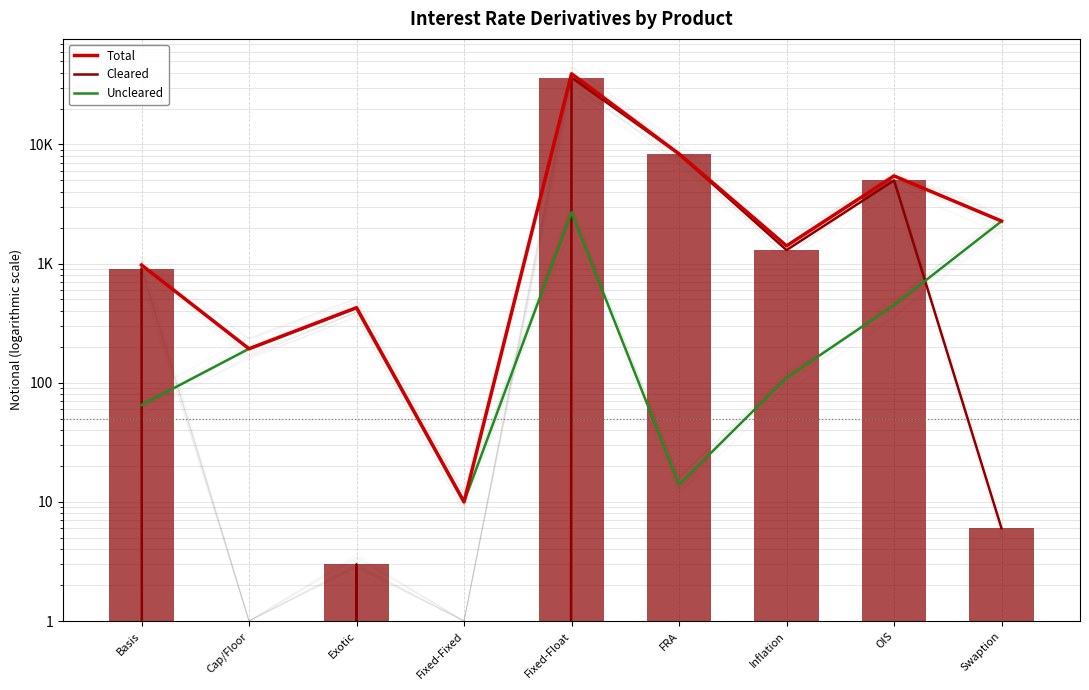

Which series has the largest range (max minus min)?

Total